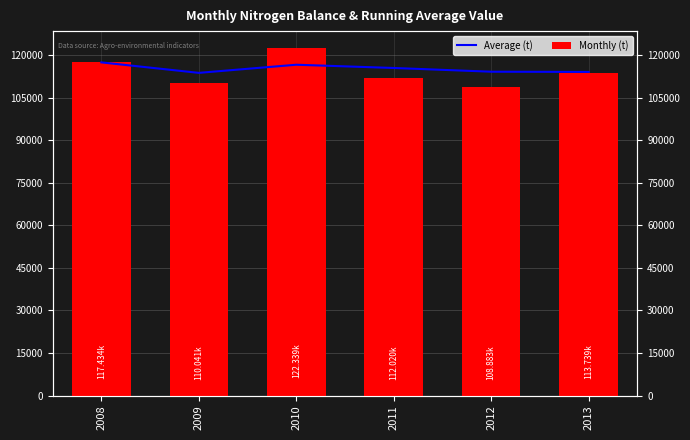

True or false: Monthly (t) has a value of 110040.8 at 2009.

True